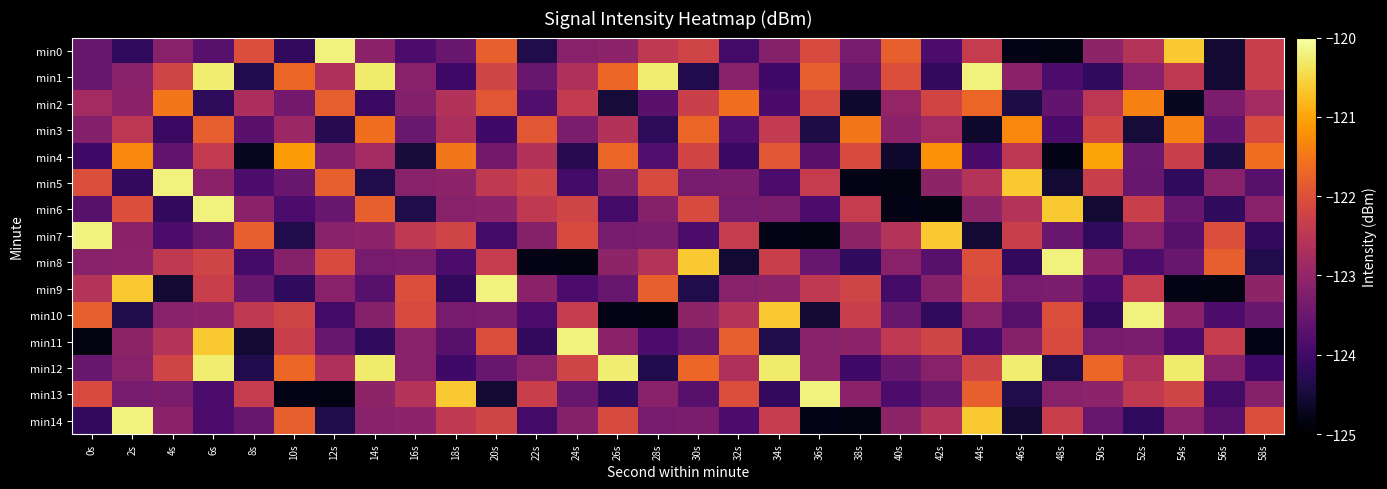

At how many categories does at least one series exceed -123?

30